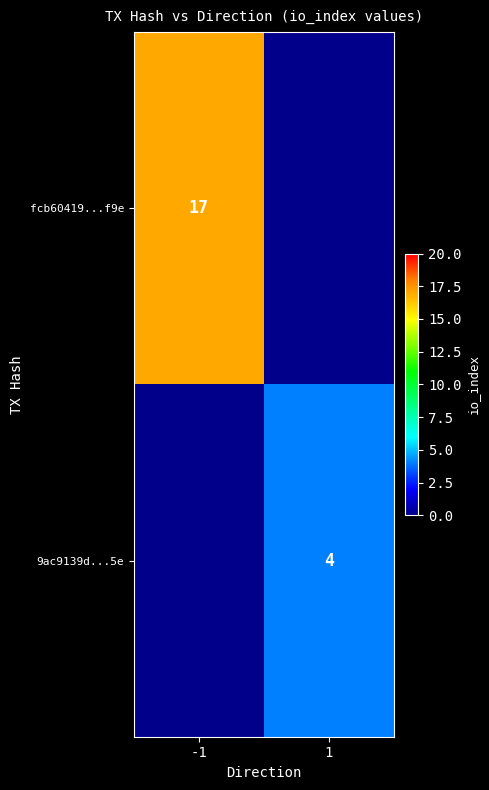

The value of fcb60419...f9e at -1 is 17. True or false?

True